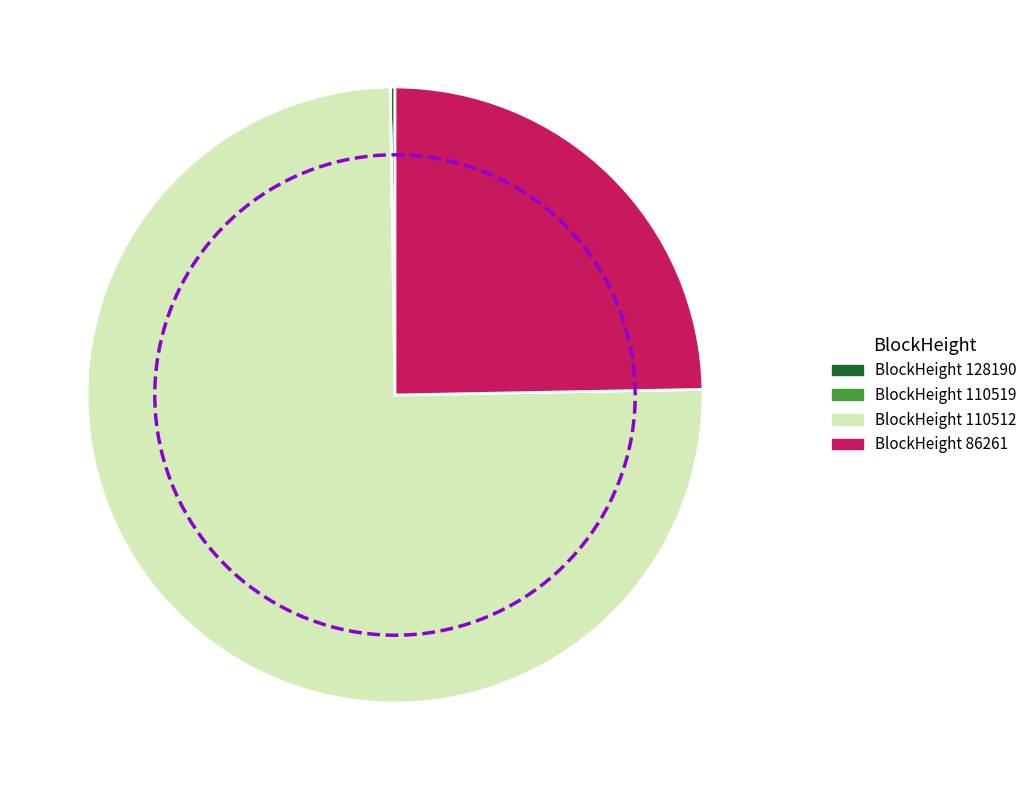

Does any single category account for the majority?

Yes